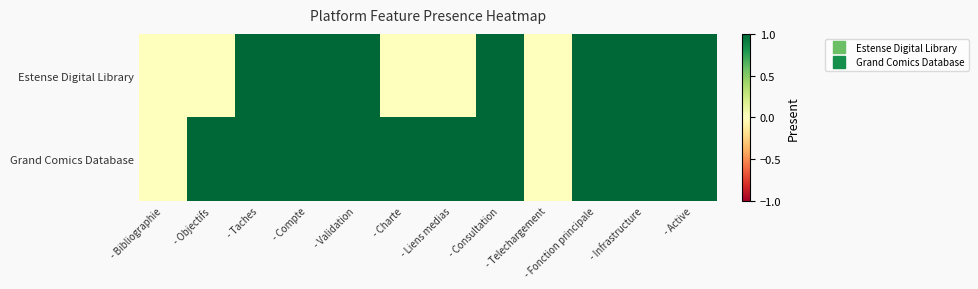

Reading right to left, extract all data points from this chart.

Estense Digital Library: - Active=1	- Infrastructure=1	- Fonction principale=1	- Telechargement=0	- Consultation=1	- Liens medias=0	- Charte=0	- Validation=1	- Compte=1	- Taches=1	- Objectifs=0	- Bibliographie=0
Grand Comics Database: - Active=1	- Infrastructure=1	- Fonction principale=1	- Telechargement=0	- Consultation=1	- Liens medias=1	- Charte=1	- Validation=1	- Compte=1	- Taches=1	- Objectifs=1	- Bibliographie=0